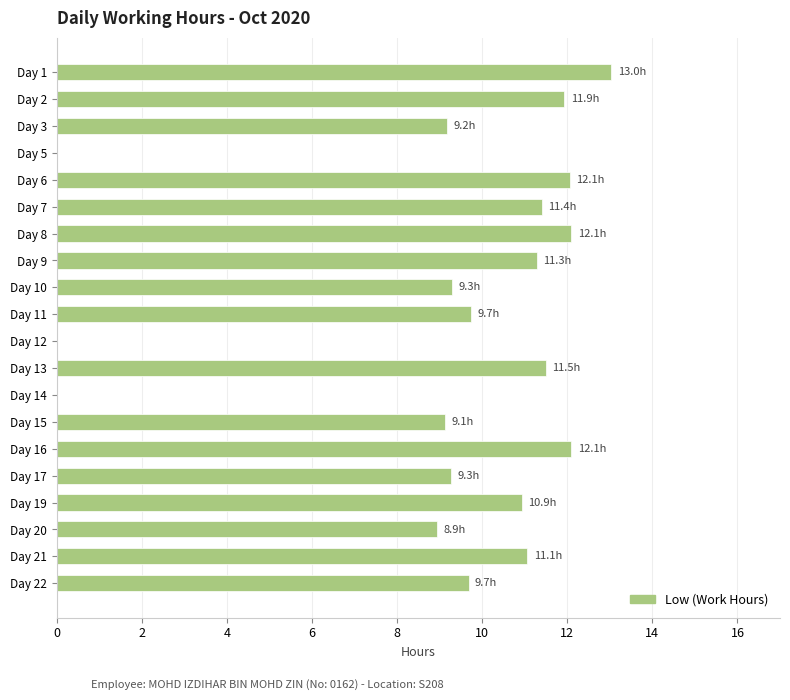

What is the sum of all values?

182.7